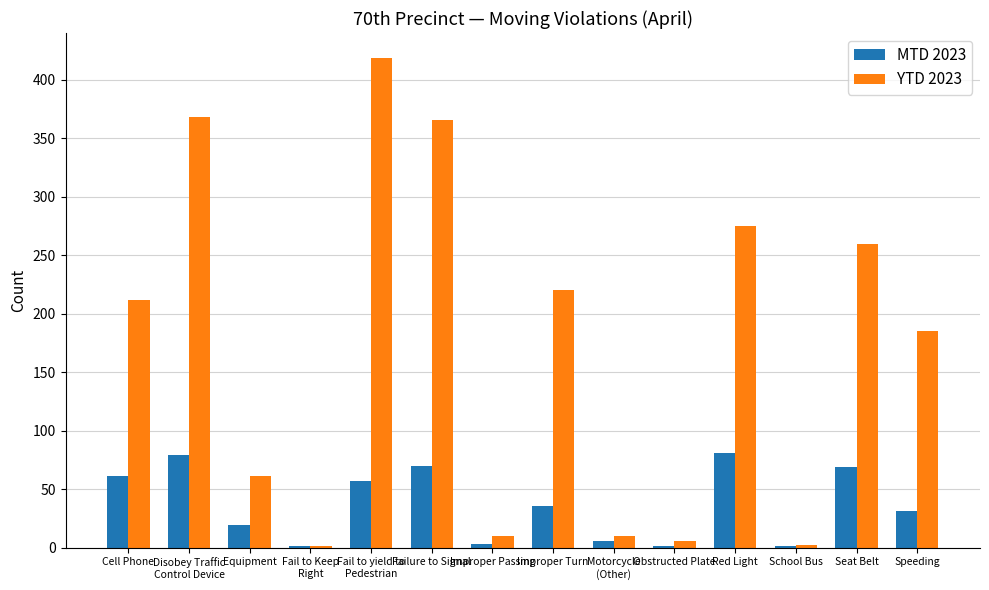

How many groups of bars are there?

14